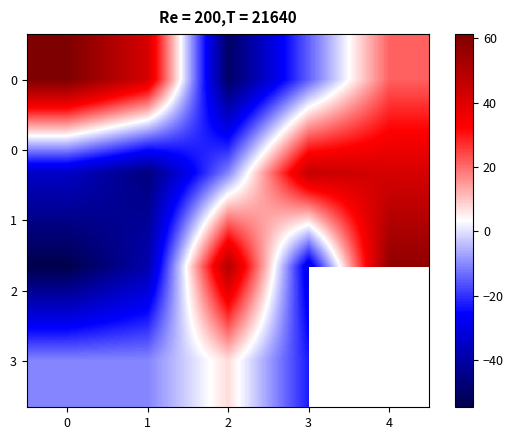

How many values in the 0 series exceed 21?

3